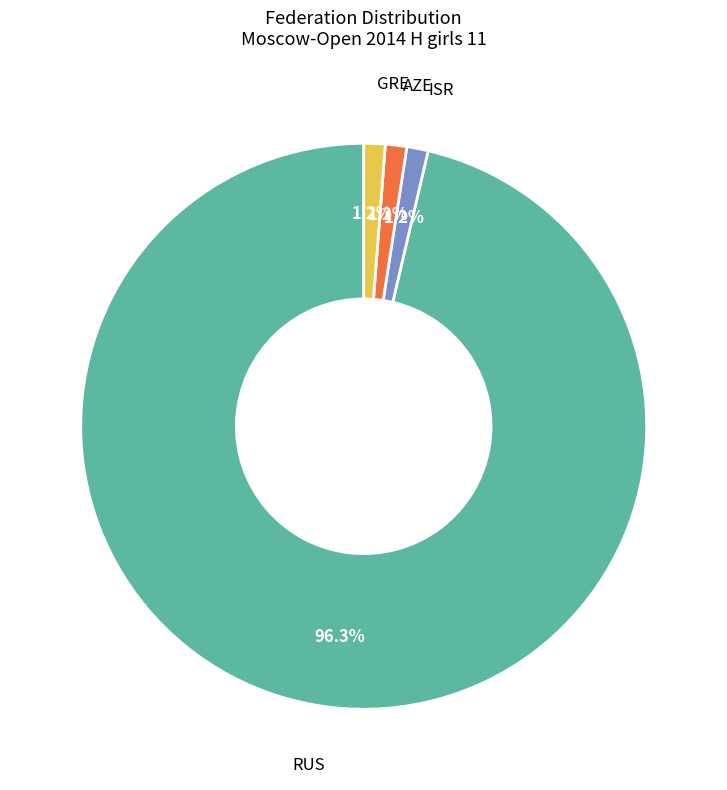

Is there a majority slice in this chart?

Yes